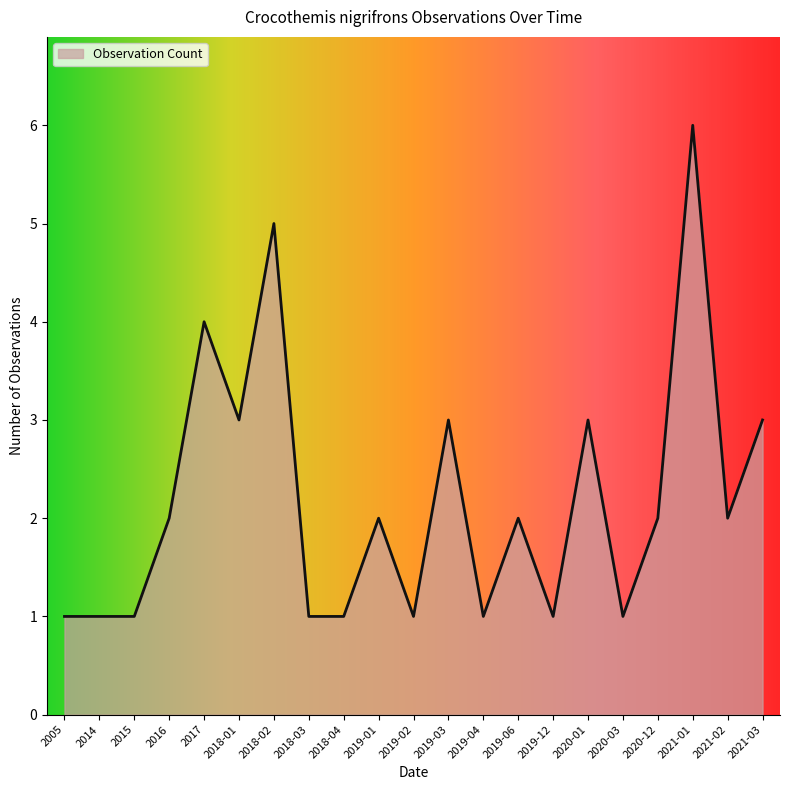

What is the difference between the maximum and minimum values?

5